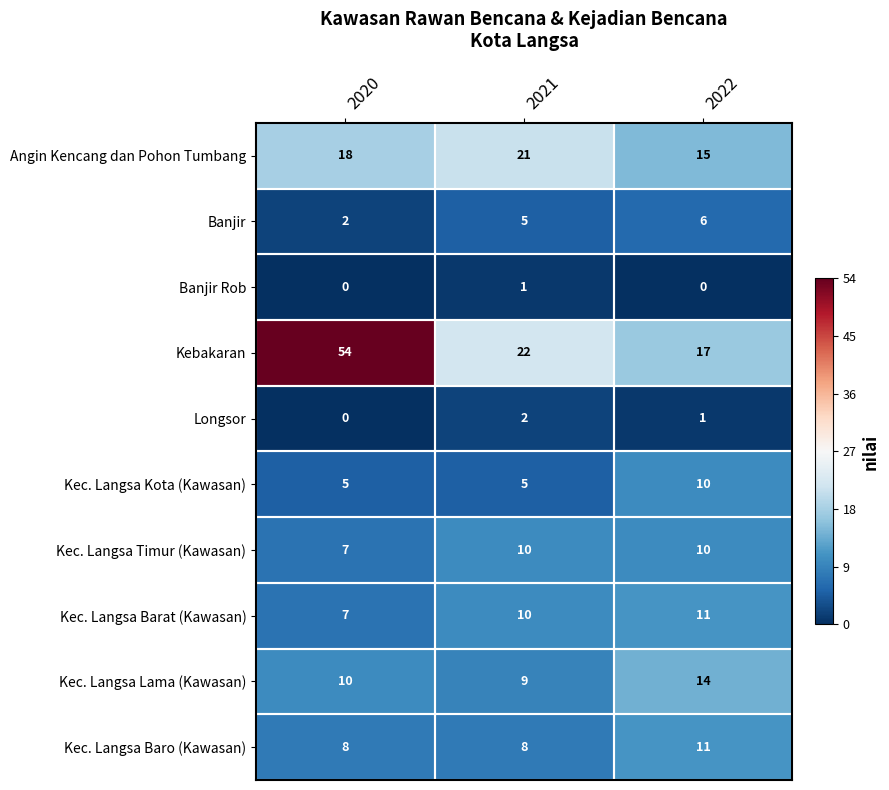

What is the maximum value shown in the chart?

54